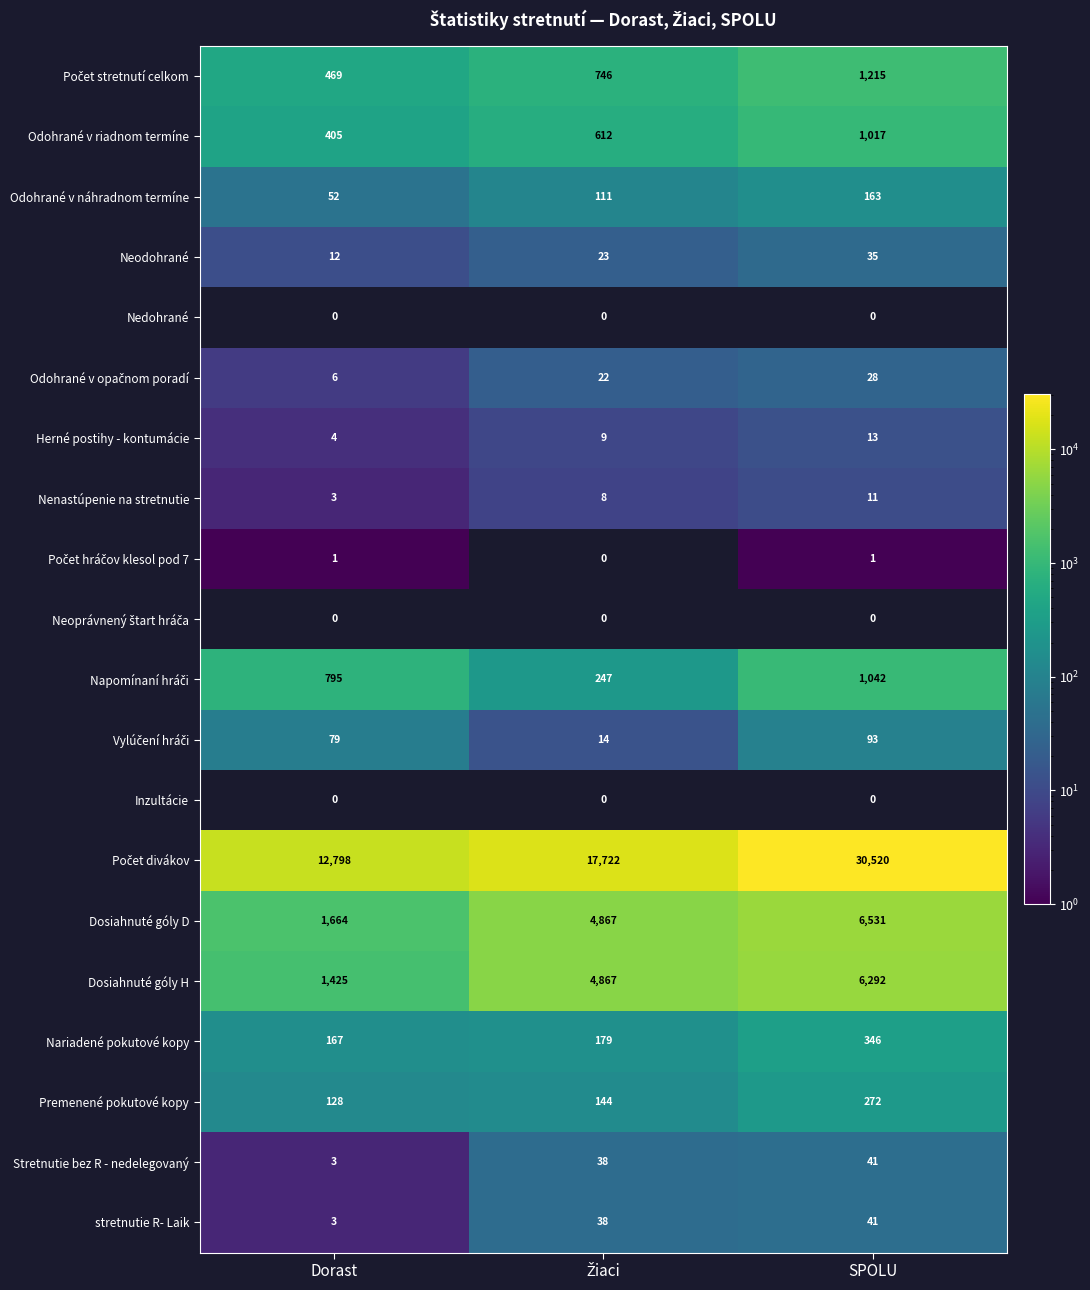

What is the lowest value of the Odohrané v riadnom termíne series?

405